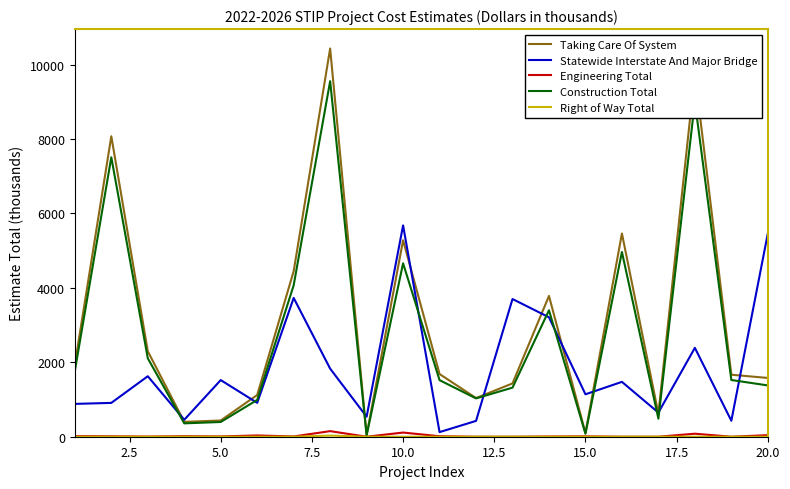

Which series has the widest spread of values?

Taking Care Of System